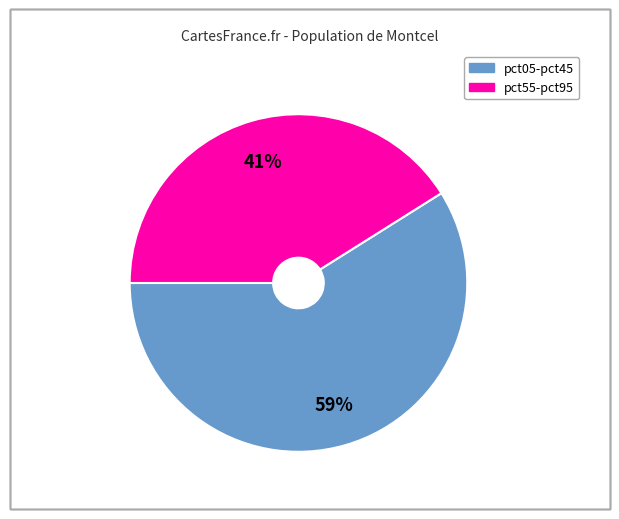

To the nearest percent, what is the average slice percentage?

50%